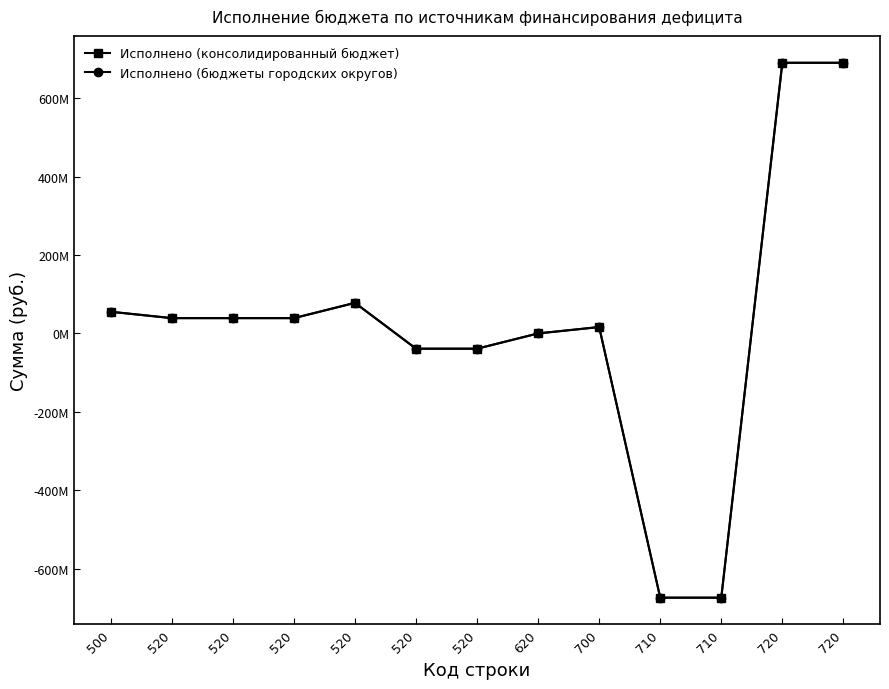

Reading left to right, extract all data points from this chart.

Исполнено (консолидированный бюджет): 500=55239376.7	520=39000000.0	520=39000000.0	520=39000000.0	520=78000000.0	520=-39000000.0	520=-39000000.0	620=0.0	700=16239376.7	710=-674320412.4	710=-674320412.4	720=690559789.2	720=690559789.2
Исполнено (бюджеты городских округов): 500=55239376.7	520=39000000.0	520=39000000.0	520=39000000.0	520=78000000.0	520=-39000000.0	520=-39000000.0	620=0.0	700=16239376.7	710=-674320412.4	710=-674320412.4	720=690559789.2	720=690559789.2